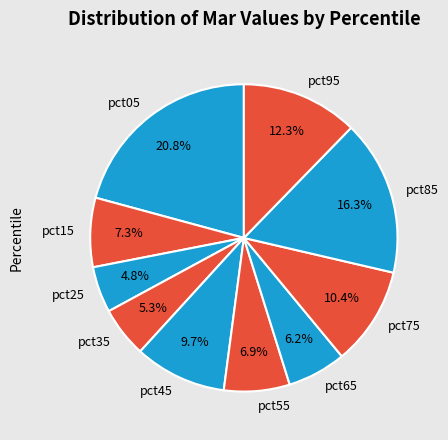

To the nearest percent, what is the average slice percentage?

10%